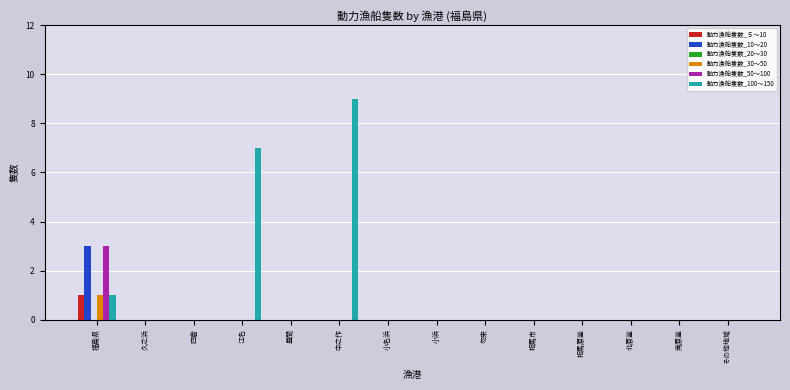

Which series has the largest total across all categories?

動力漁船隻数_100～150